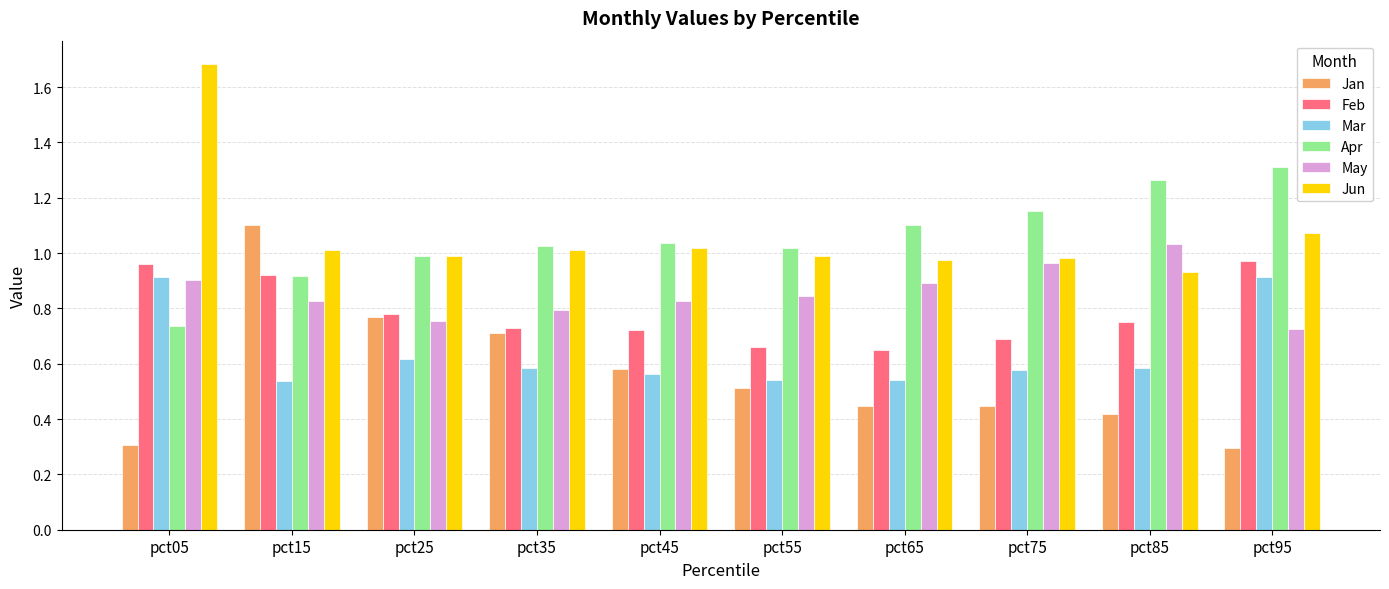

The value of Jan at pct65 is 0.6. True or false?

False